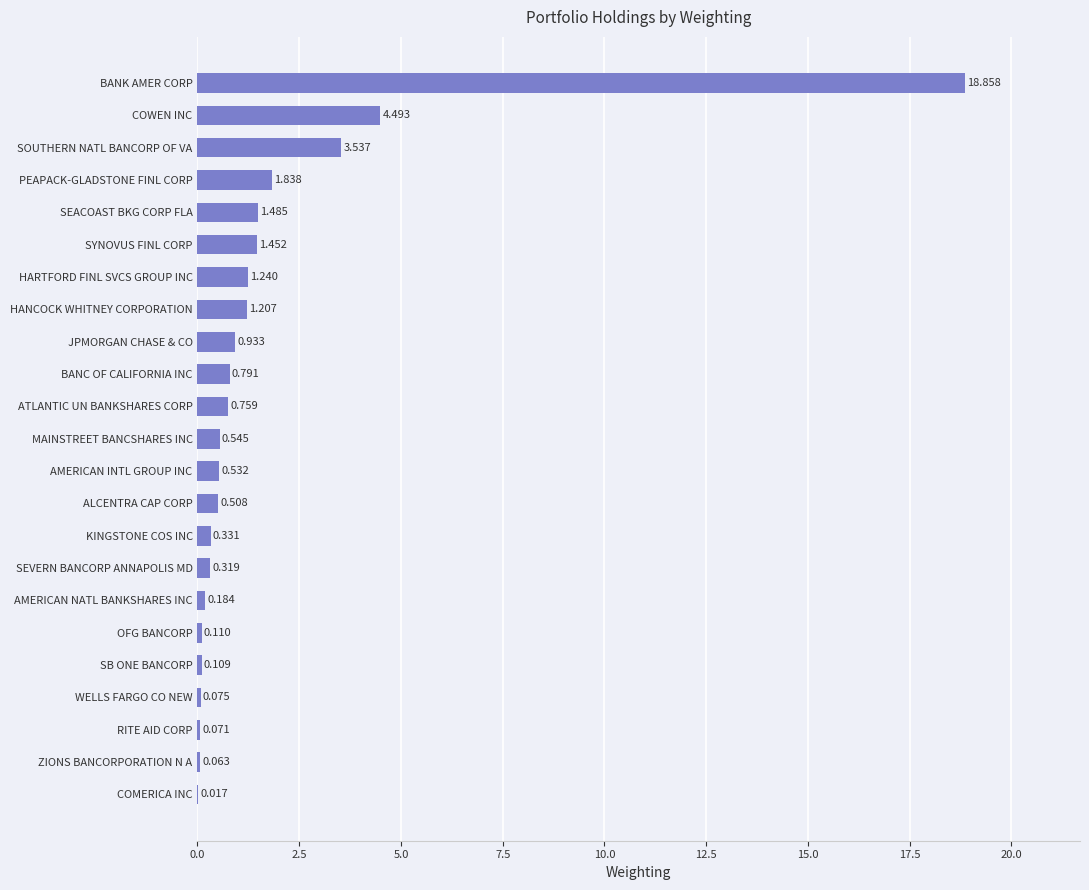

Where is the data nearest to the value 9?

COWEN INC